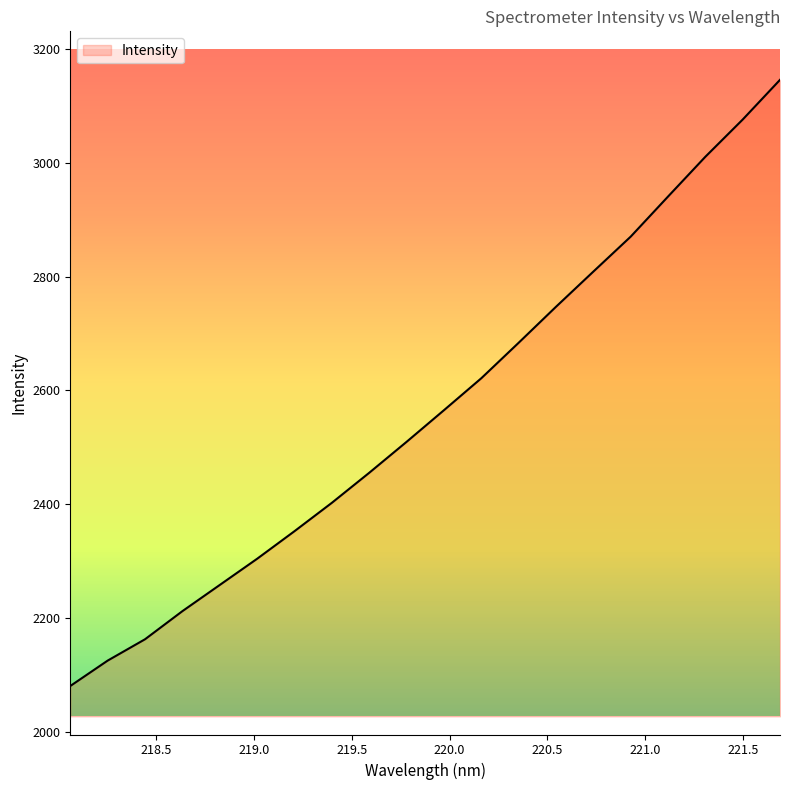

What is the difference between the maximum and minimum values?

1066.1